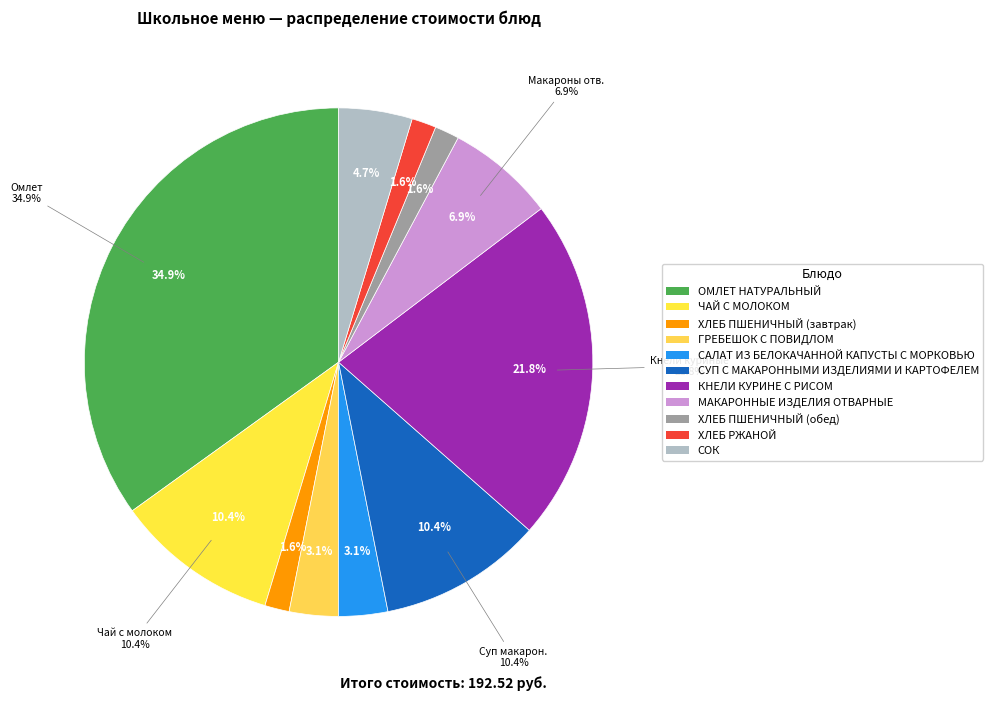

Is the sum of СУП С МАКАРОННЫМИ ИЗДЕЛИЯМИ И КАРТОФЕЛЕМ and ЧАЙ С МОЛОКОМ greater than half?

No